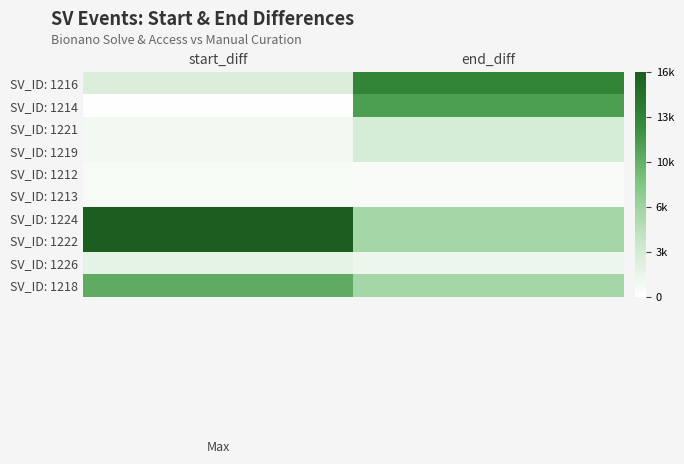

Count the number of data series in this chart.

10